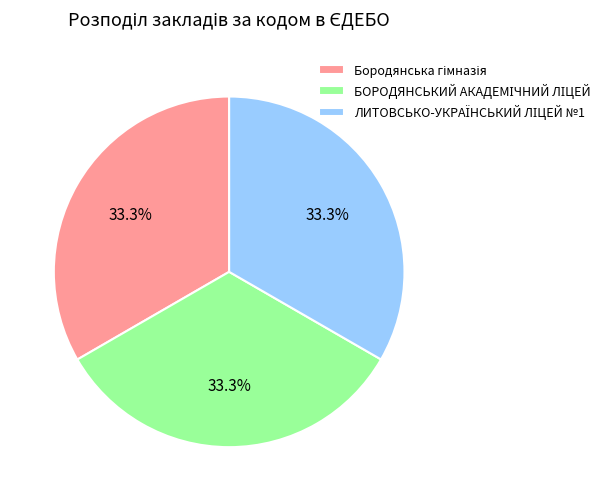

Does any single category account for the majority?

No